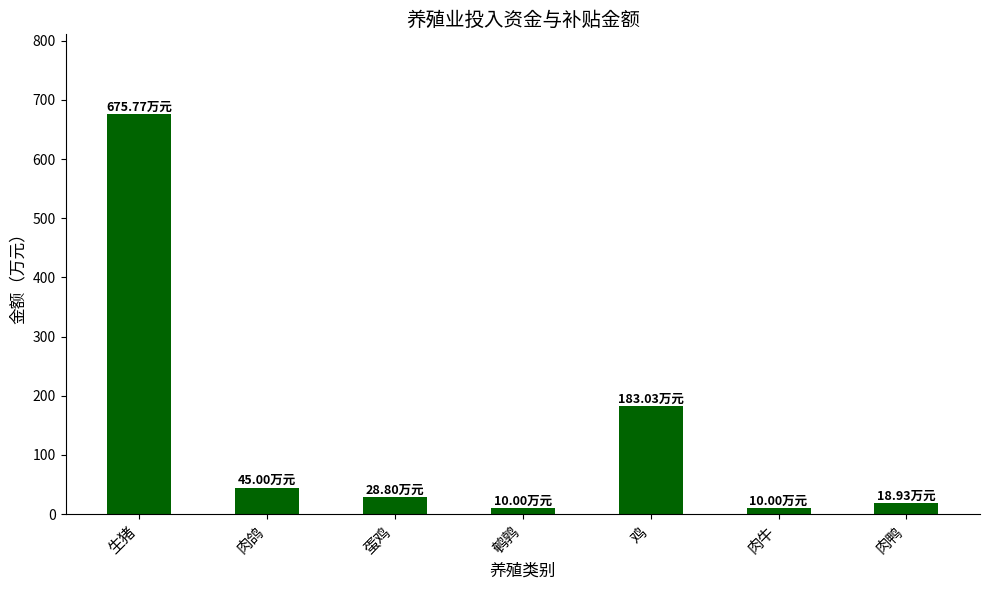

Which label corresponds to the largest value in the chart?

生猪